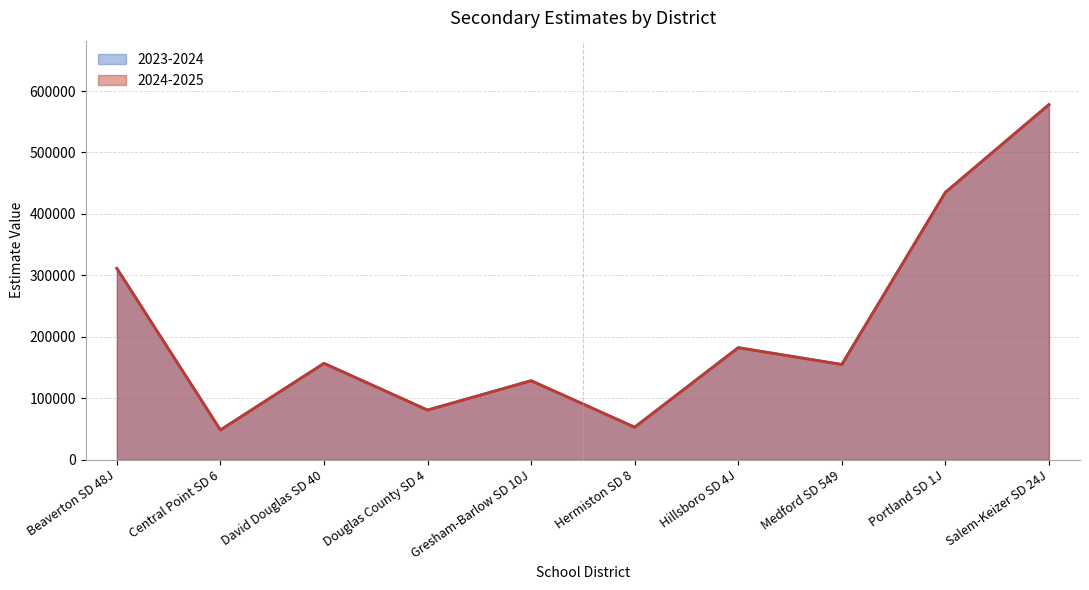

At which category does 2023-2024 reach its first local valley?

Central Point SD 6